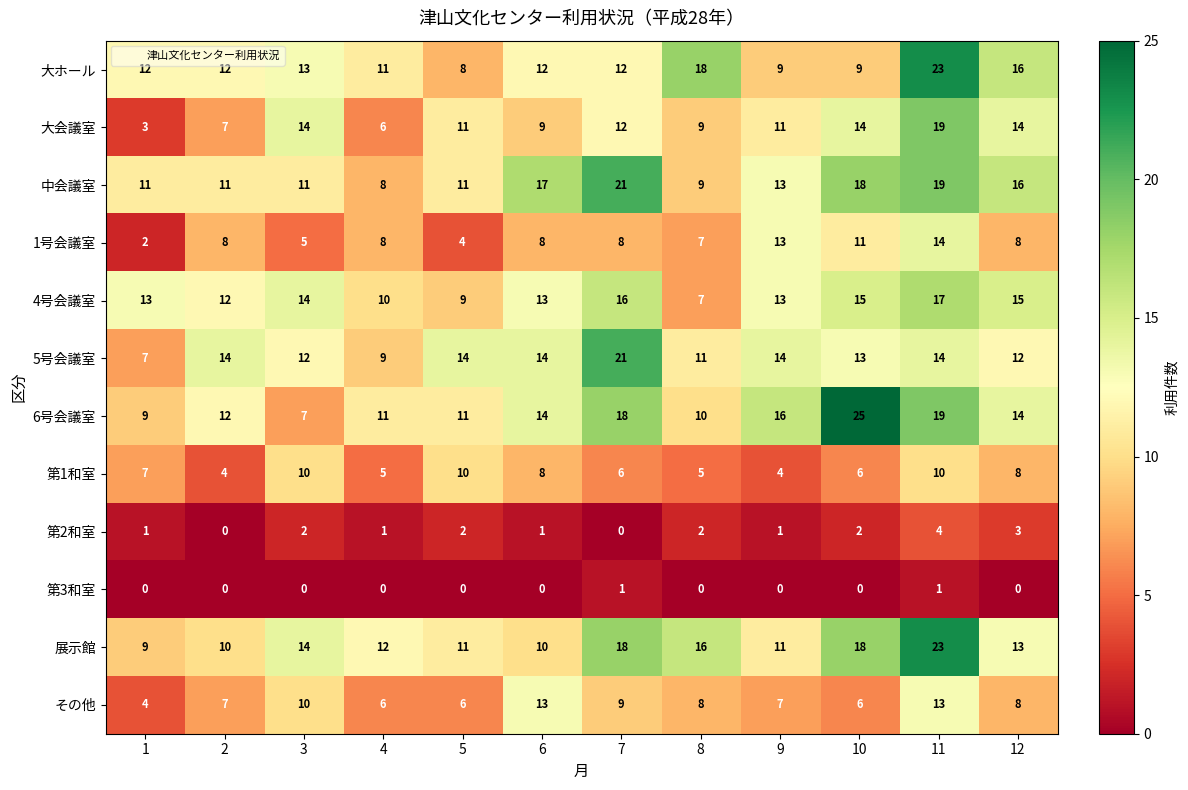

At which category is the sum across all series the highest?

11